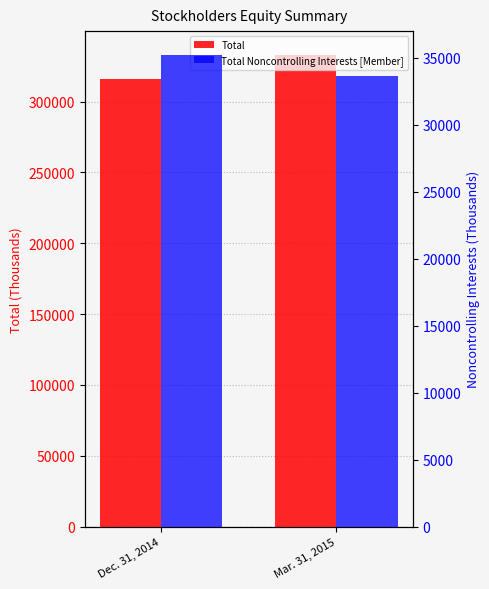

What is the label of the 2nd bar from the left?

Mar. 31, 2015